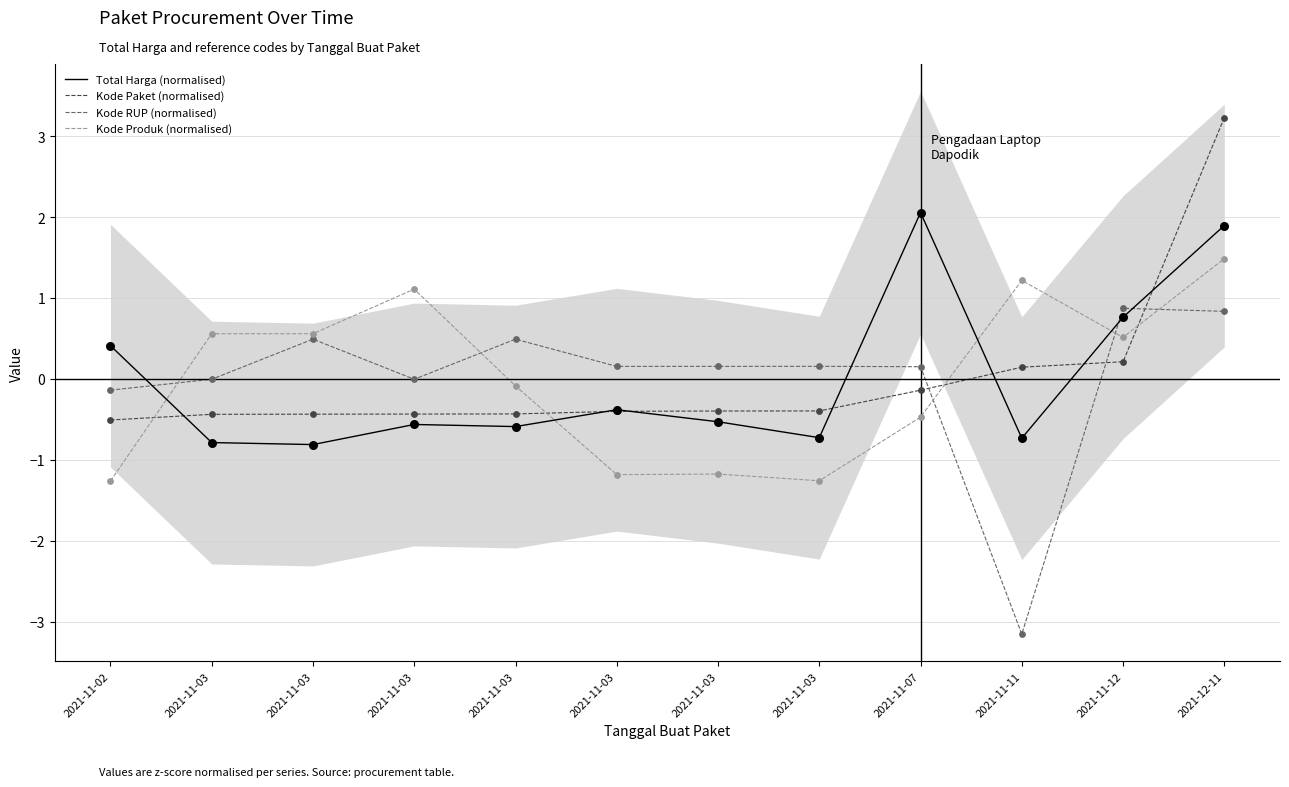

Is the value of Total Harga (normalised) at 2021-11-03 greater than the value of Kode RUP (normalised) at 2021-11-03?

No